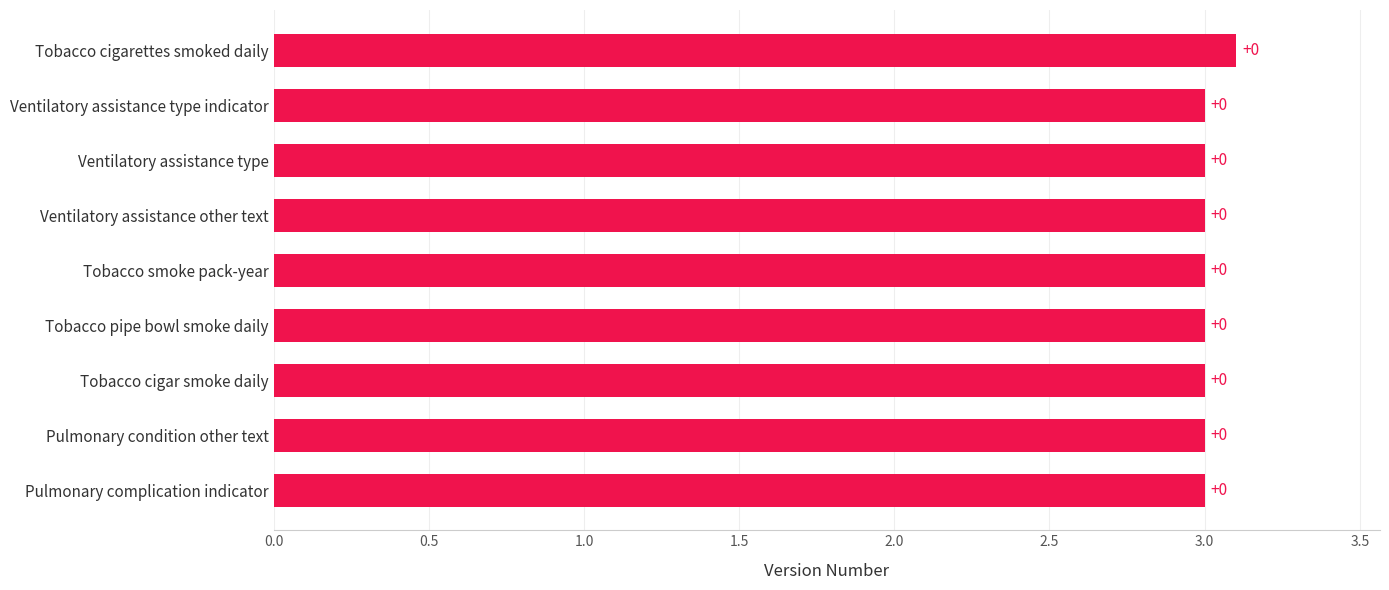

Does the chart contain any negative values?

No